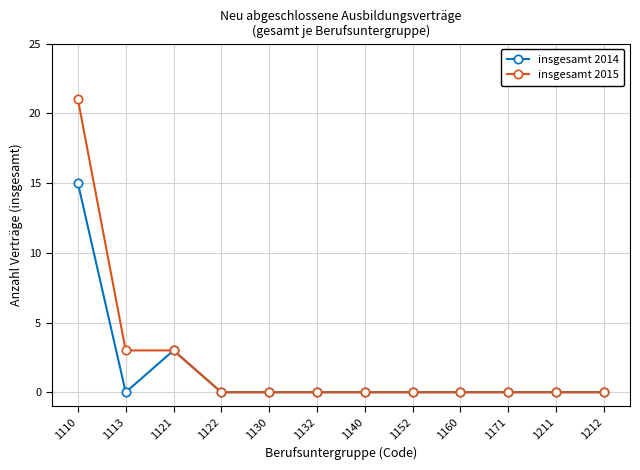

What is the difference between the insgesamt 2014 values at 1211 and 1110?

15